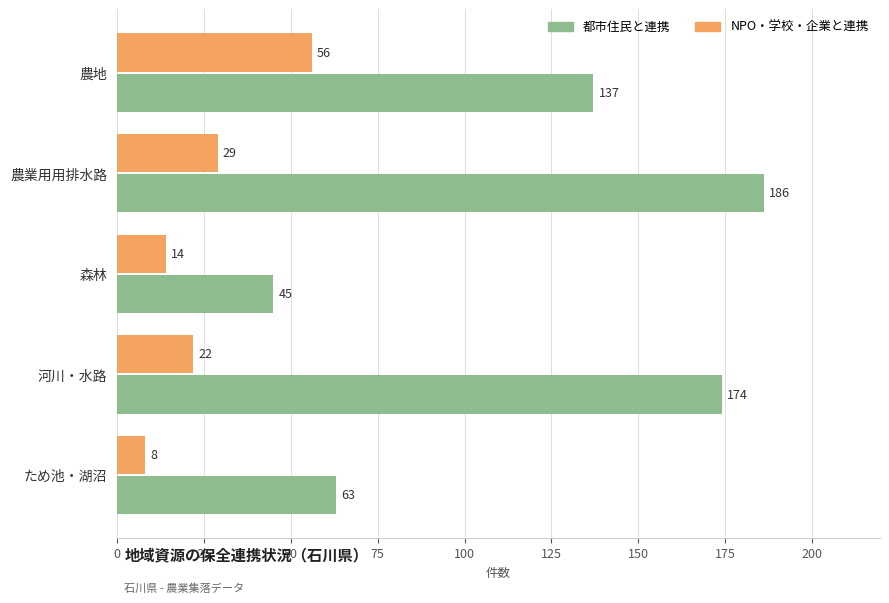

What is the sum of the 都市住民と連携 values at 農業用用排水路 and 河川・水路?

360